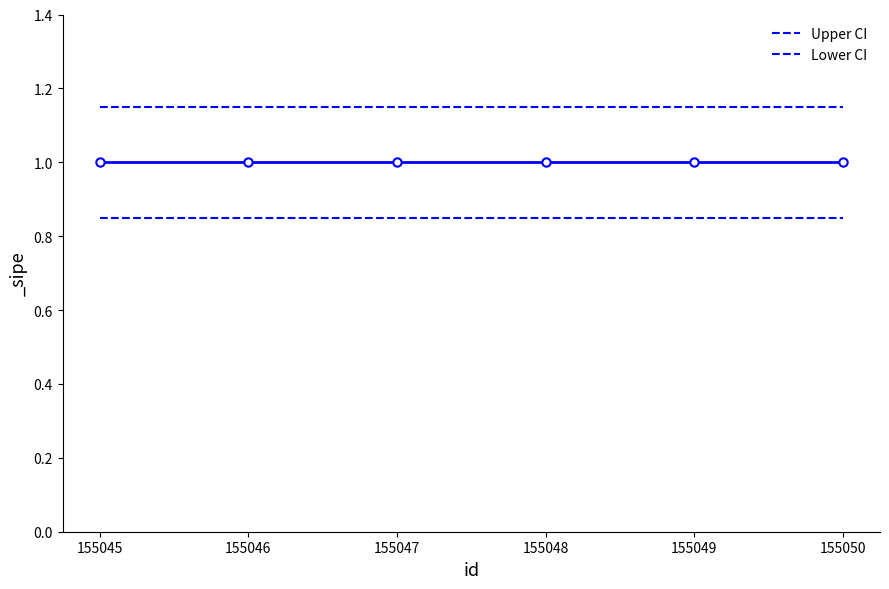

True or false: Upper CI and Lower CI intersect in this chart.

False